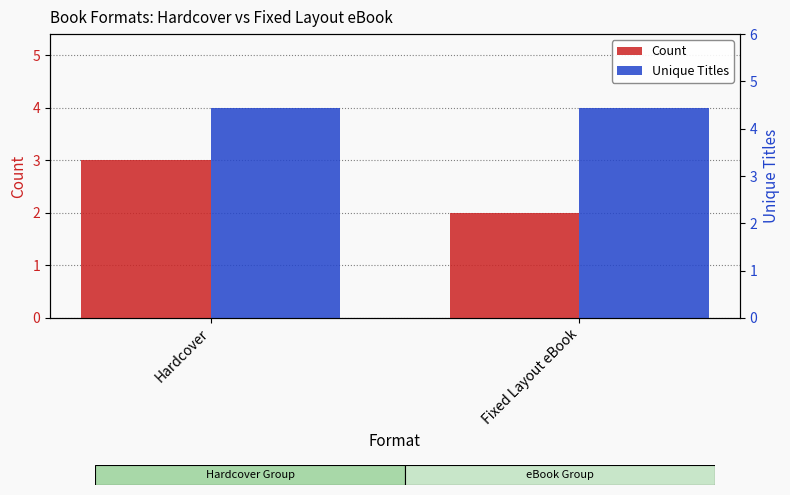

Which label corresponds to the smallest value in the chart?

Fixed Layout eBook